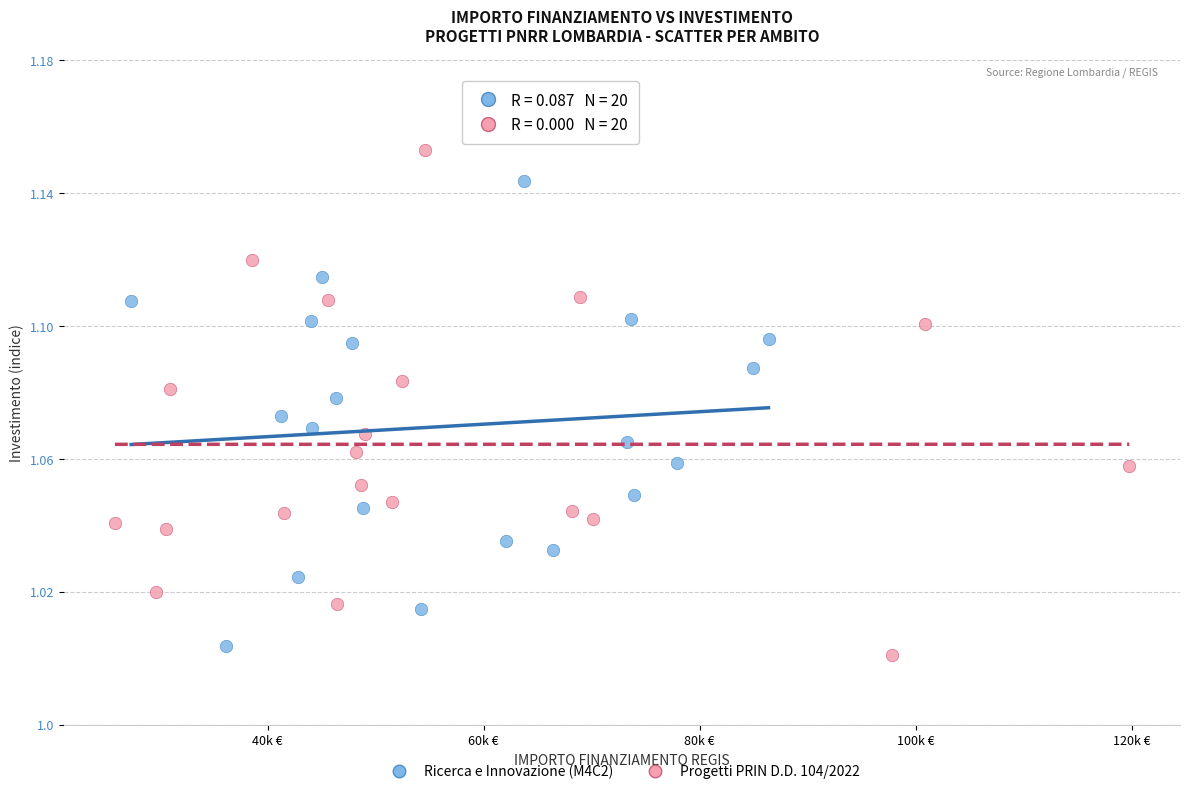

Which series has the largest Y range (max minus min)?

Progetti PRIN D.D. 104/2022